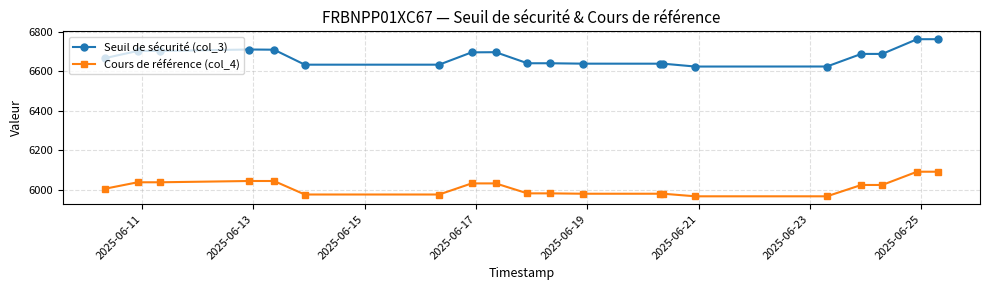

At how many categories does at least one series exceed 6147?

20